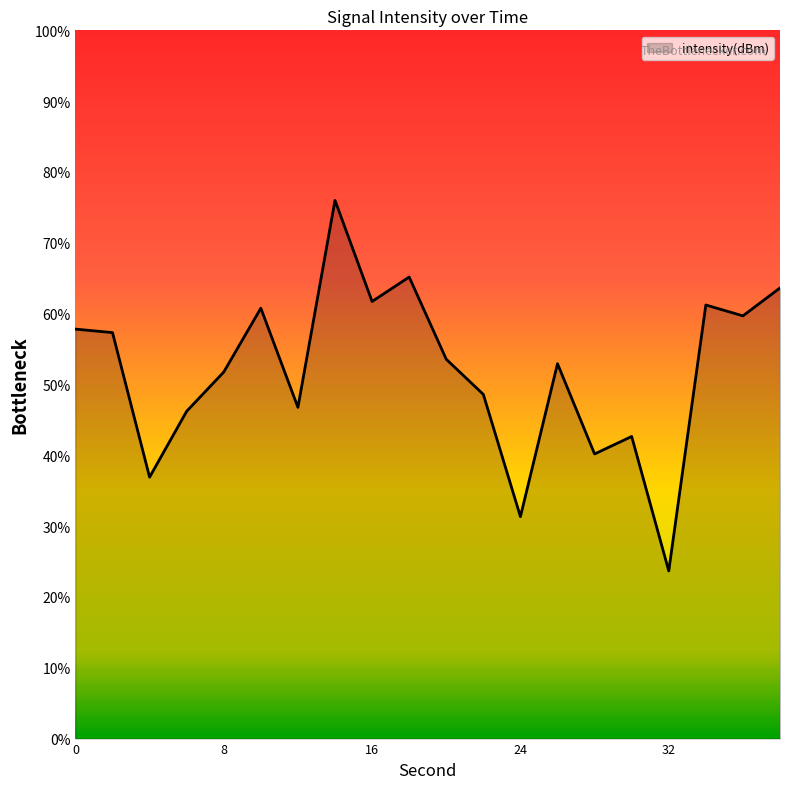

What is the difference between the maximum and minimum values?

52.3